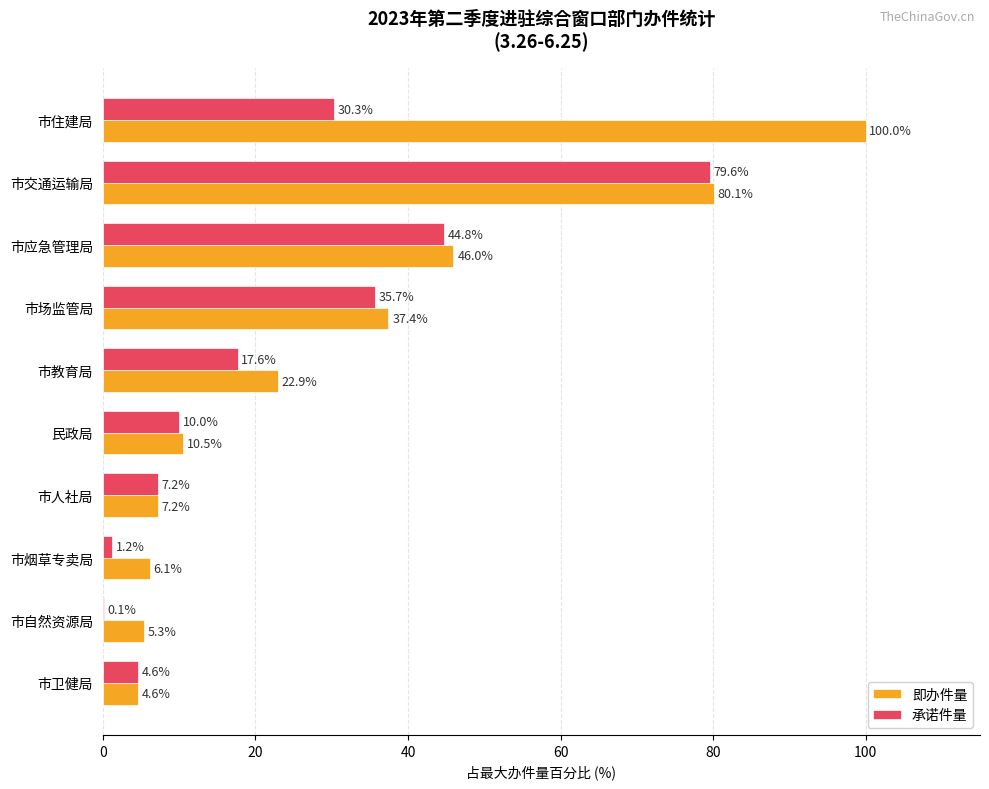

What is the approximate value of 即办件量 at 市应急管理局?

46.0